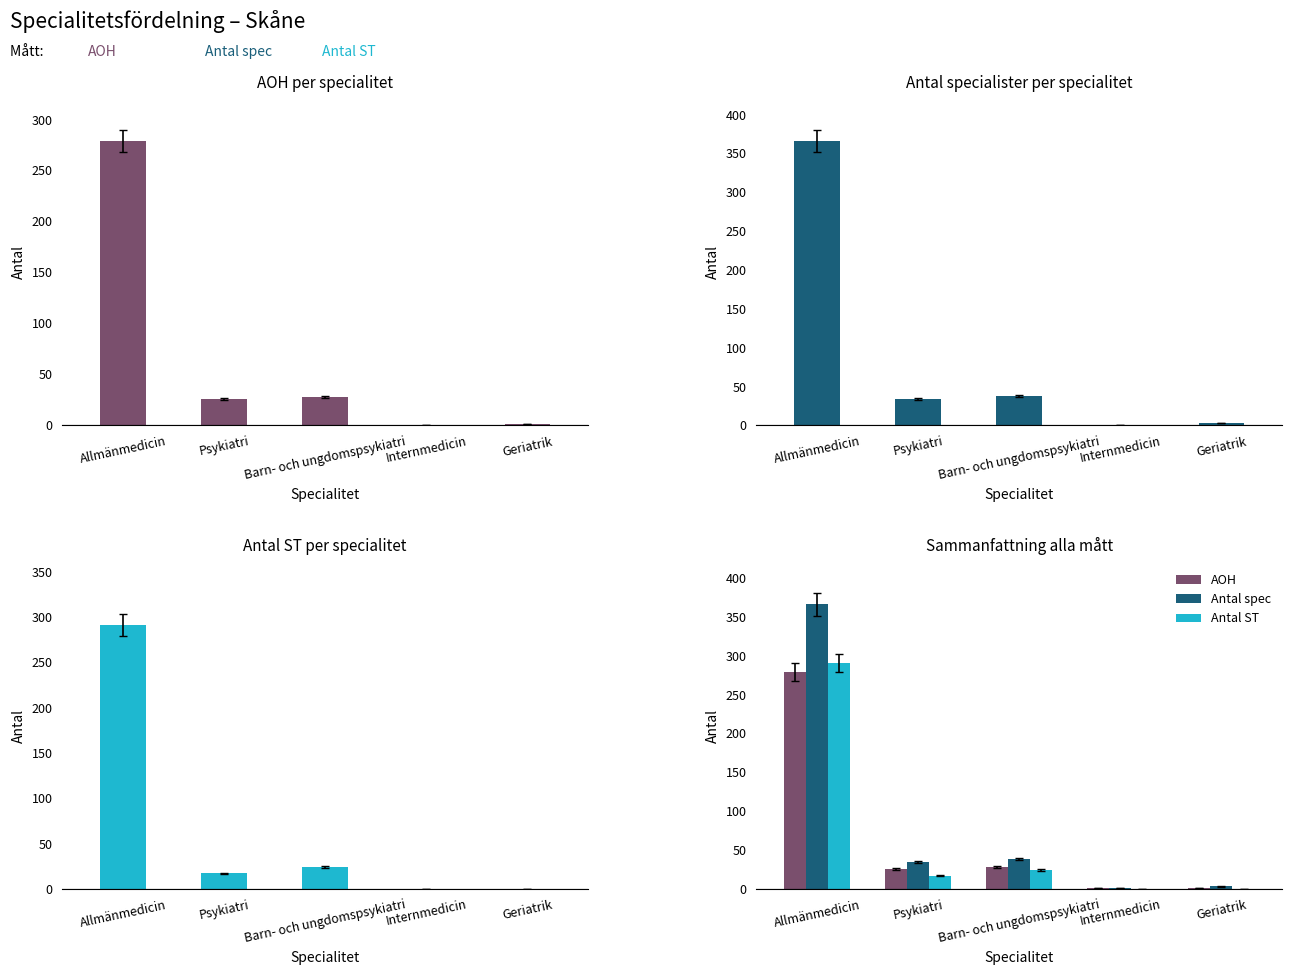

Where does the AOH series first go above 25?

Allmänmedicin